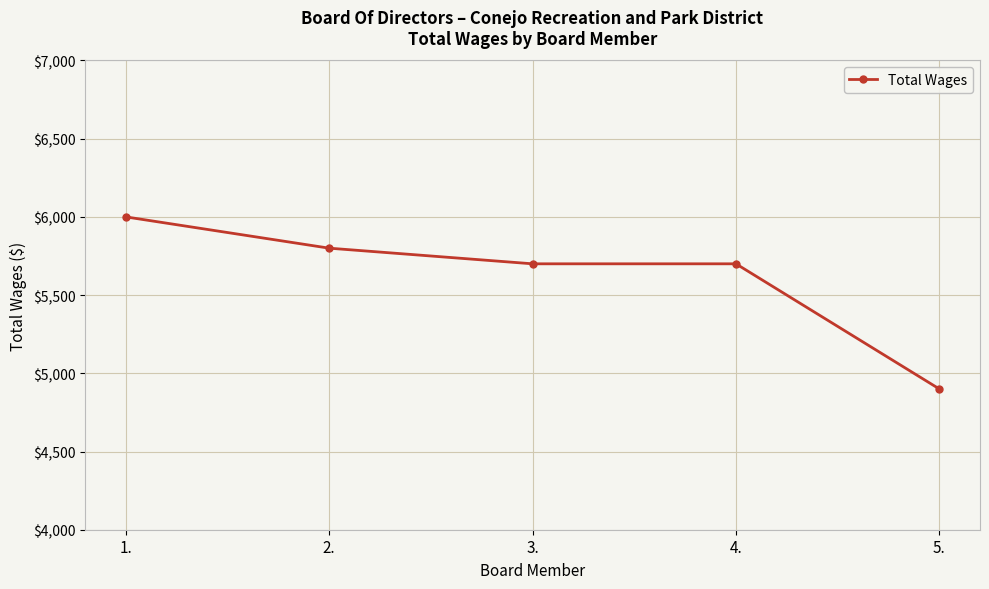

Approximately how many times larger is the value at 5. compared to 2.?

0.8